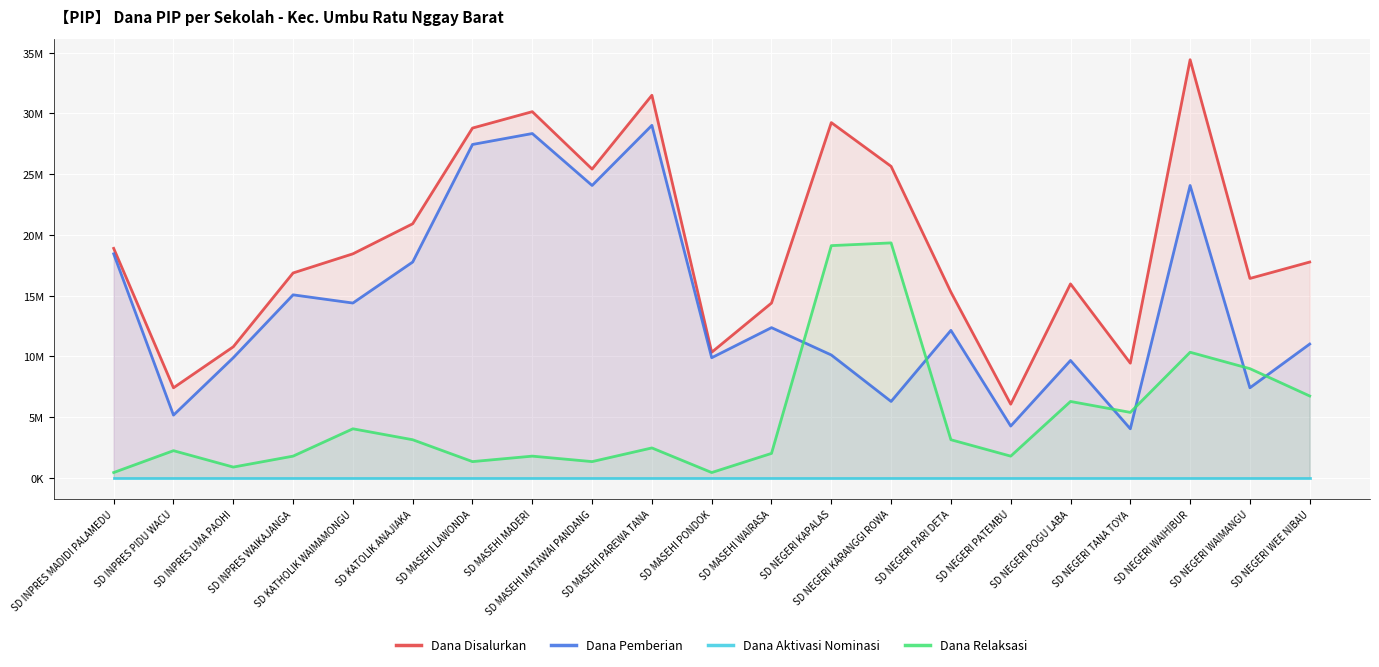

True or false: Dana Disalurkan and Dana Aktivasi Nominasi intersect in this chart.

False